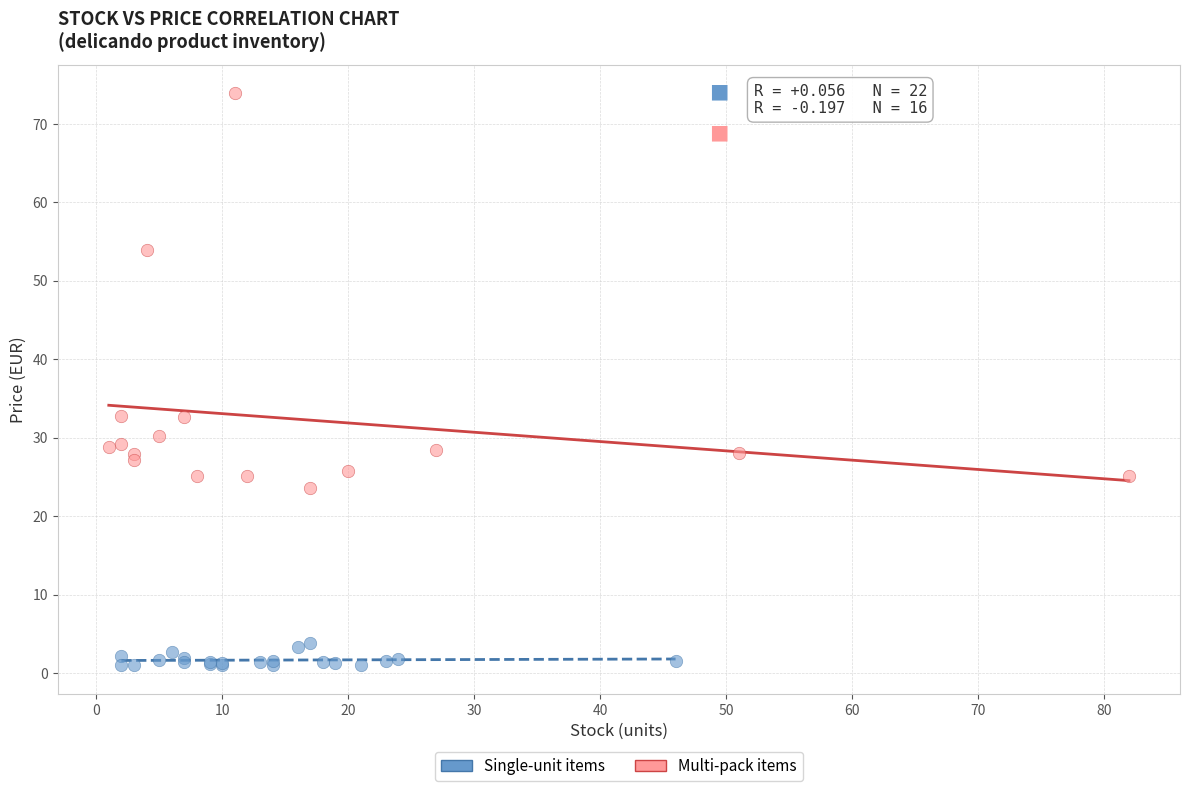

Which series has the widest spread of Y values?

Multi-pack items